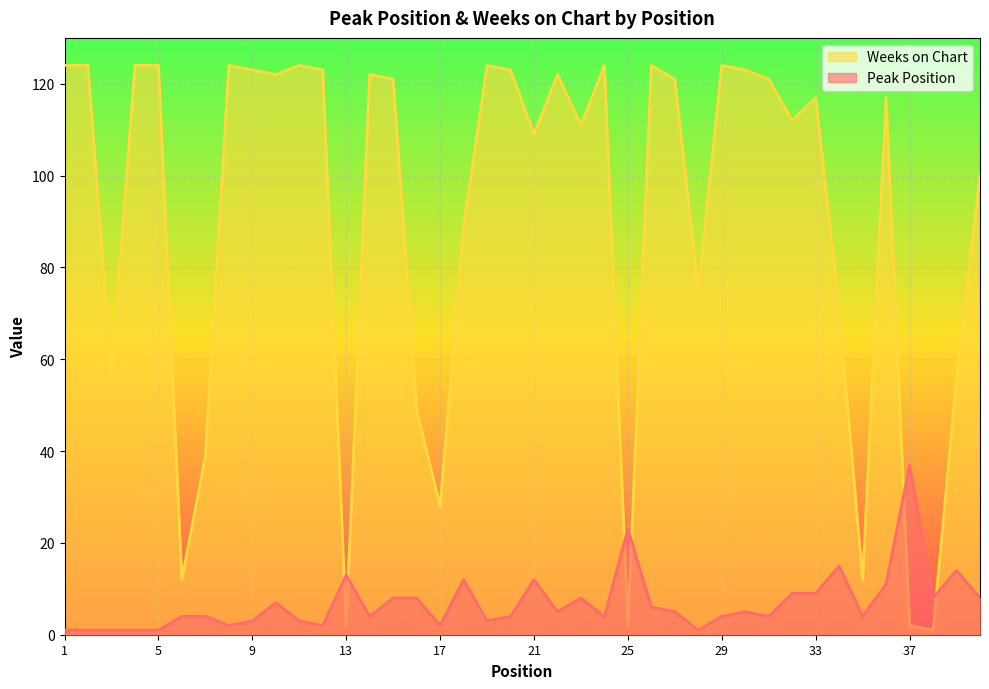

True or false: Peak Position has more than 0 interior local peaks.

True